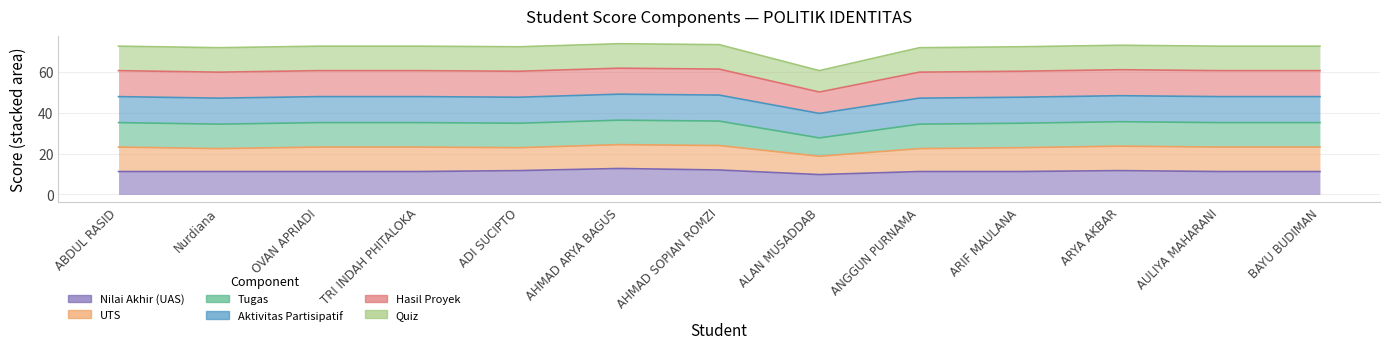

How many data points does each series have?

13